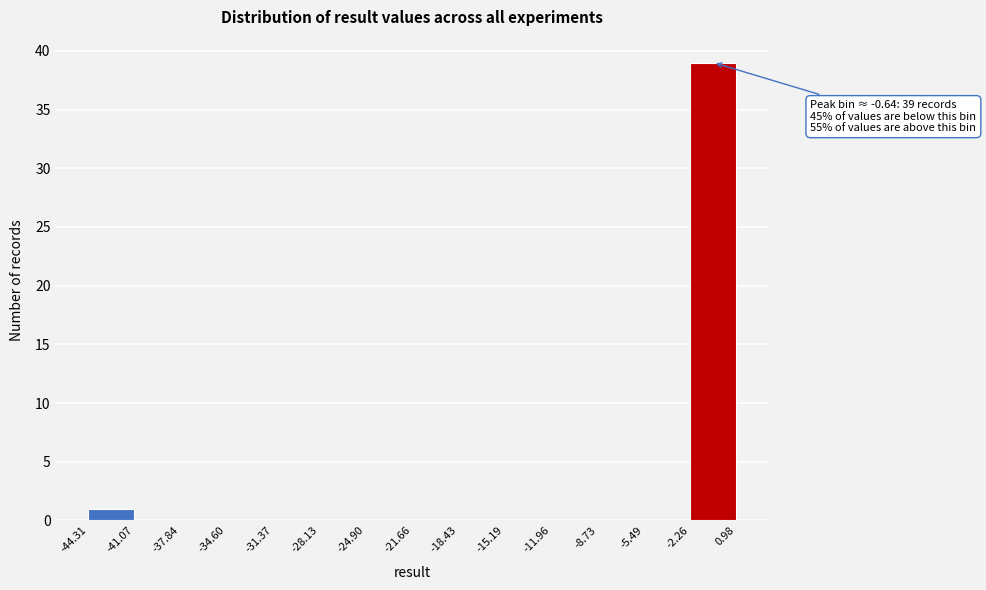

Which range on the x-axis has the tallest bar?

-2.26 to 0.98